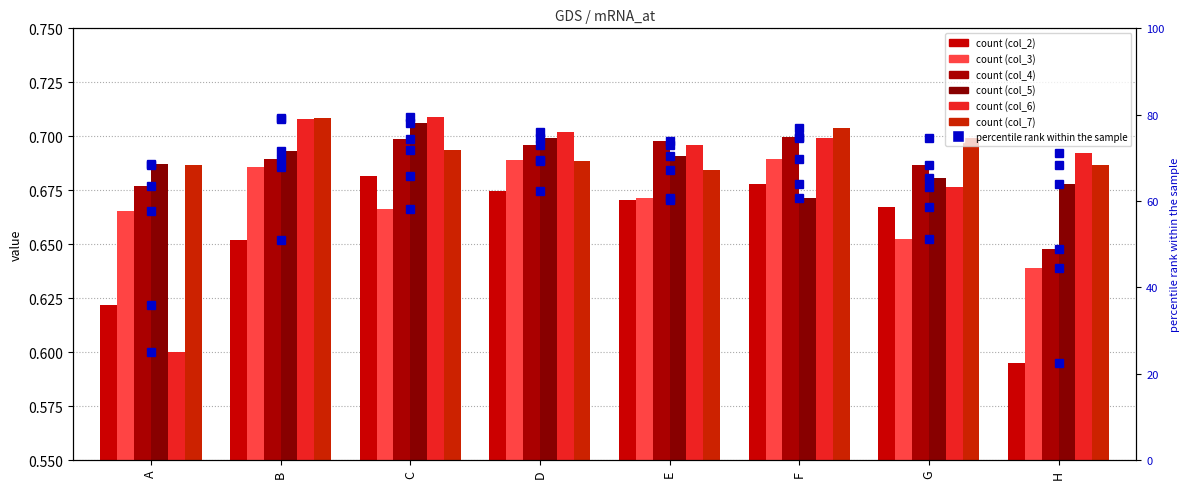

True or false: col_4 has a value of 0.2 at D.

False